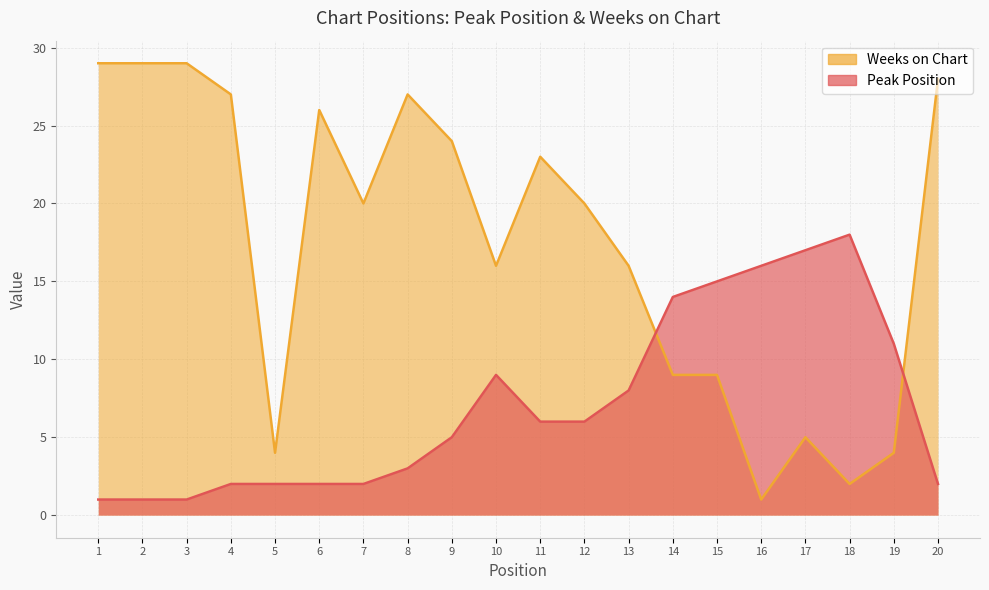

What is the difference between the maximum and minimum values in the Weeks on Chart series?

28